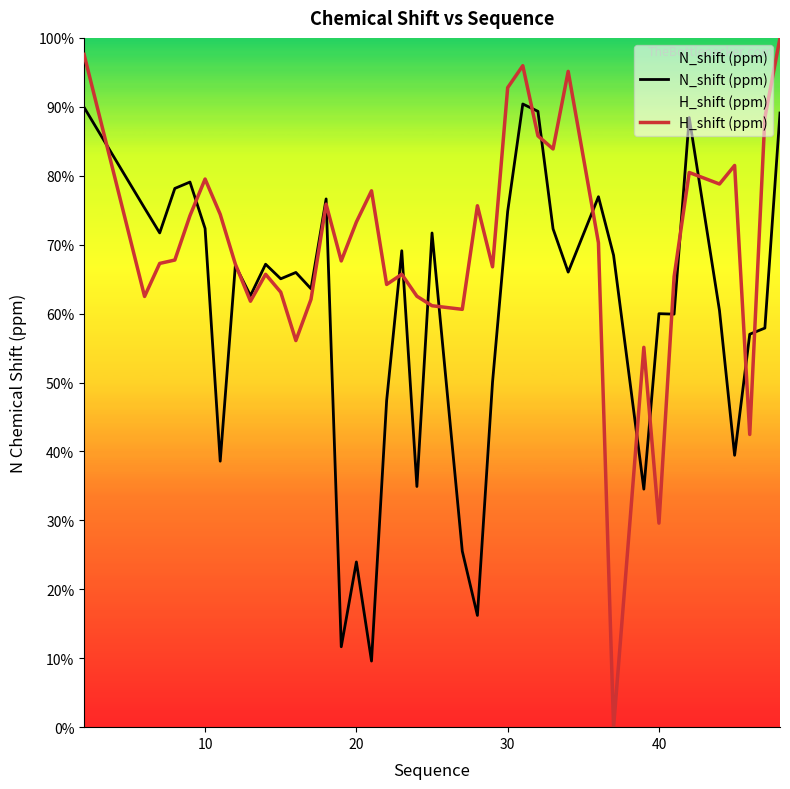

How many times do H_shift (ppm) and N_shift (ppm) cross each other?

18